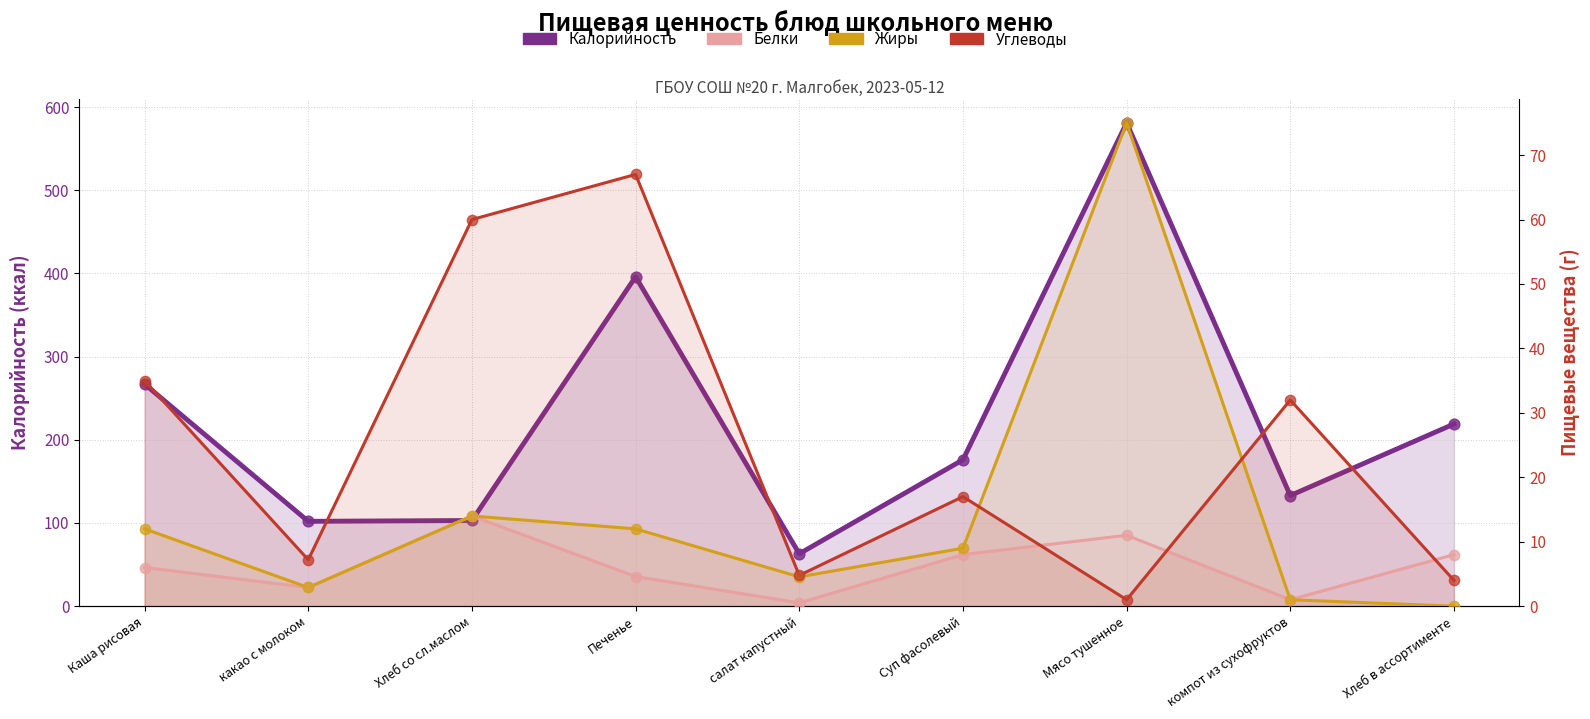

Is the value of Белки at компот из сухофруктов greater than the value of Калорийность at салат капустный?

No